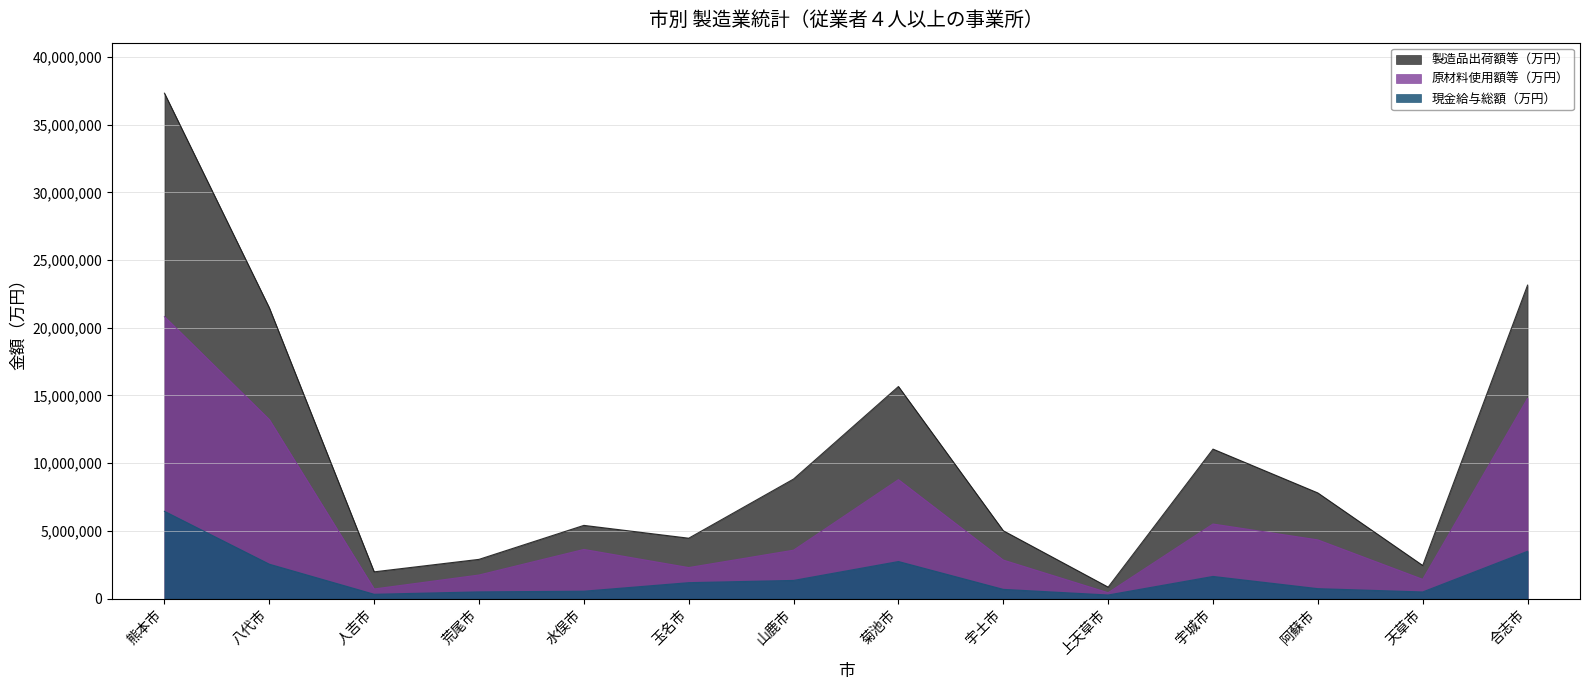

What is the smallest value displayed?

264284